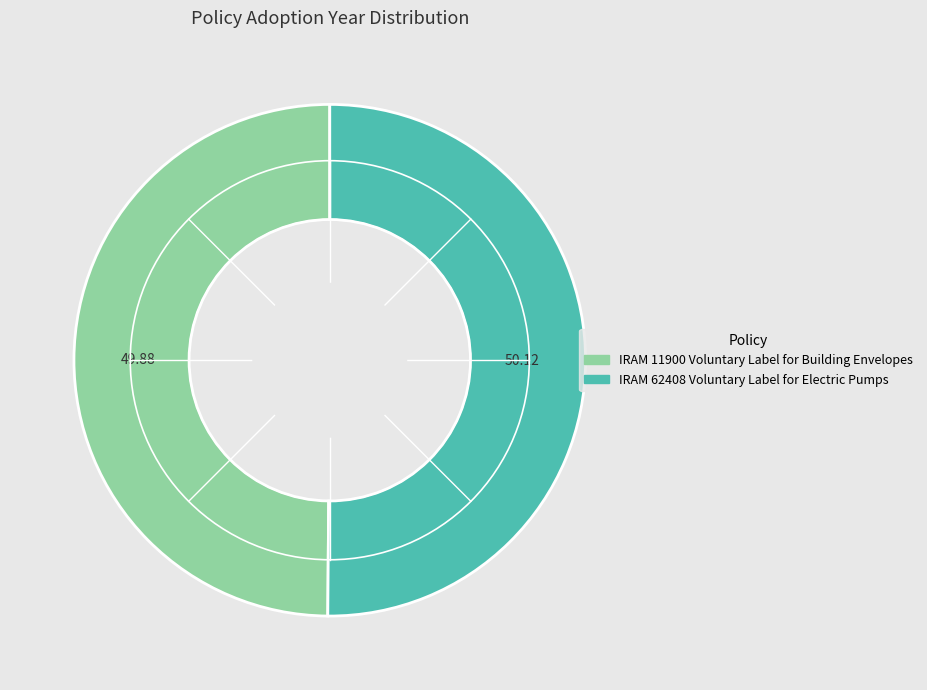

Is the sum of IRAM 62408 Voluntary Label for Electric Pumps and IRAM 11900 Voluntary Label for Building Envelopes greater than half?

Yes